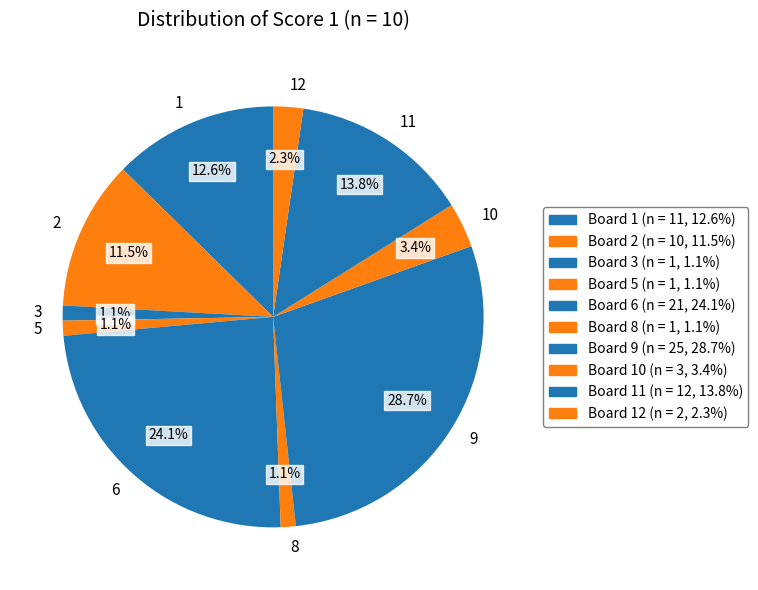

Count the number of slices in the pie.

10